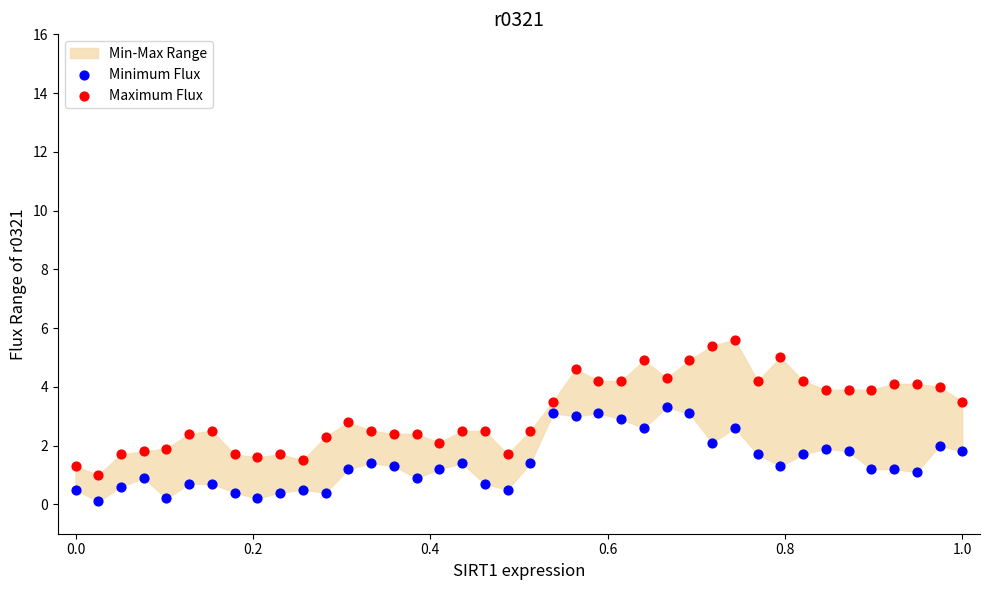

Across all data points, what is the range of X values (max minus min)?

1.0